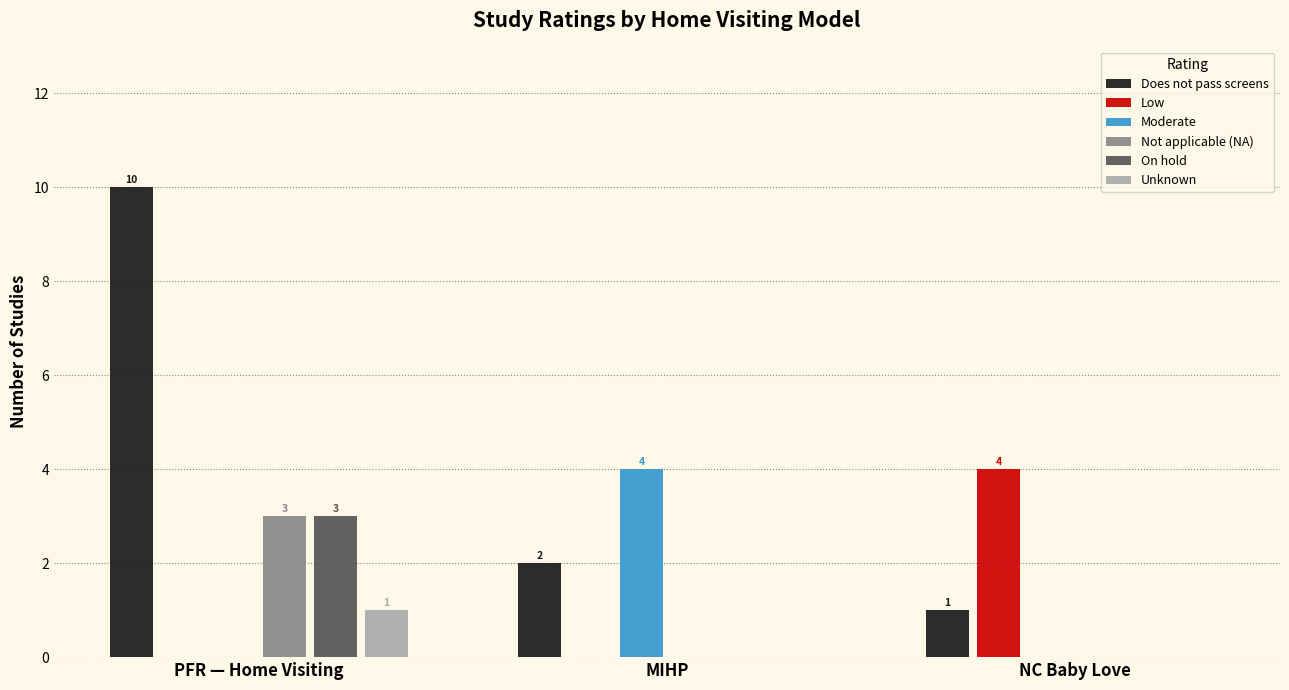

What is the spread (max minus min) of values at PFR — Home Visiting?

10